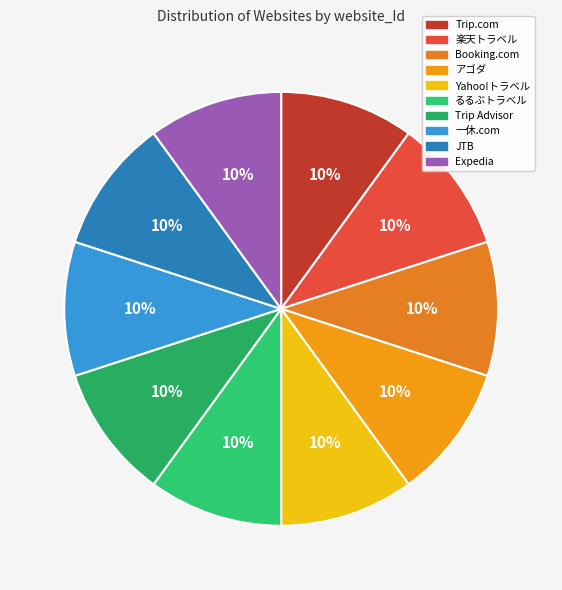

Count the number of slices in the pie.

10